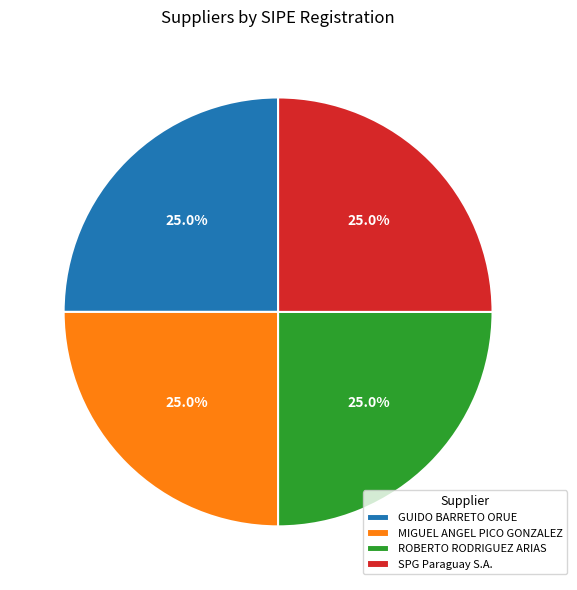

How many slices are in this pie chart?

4